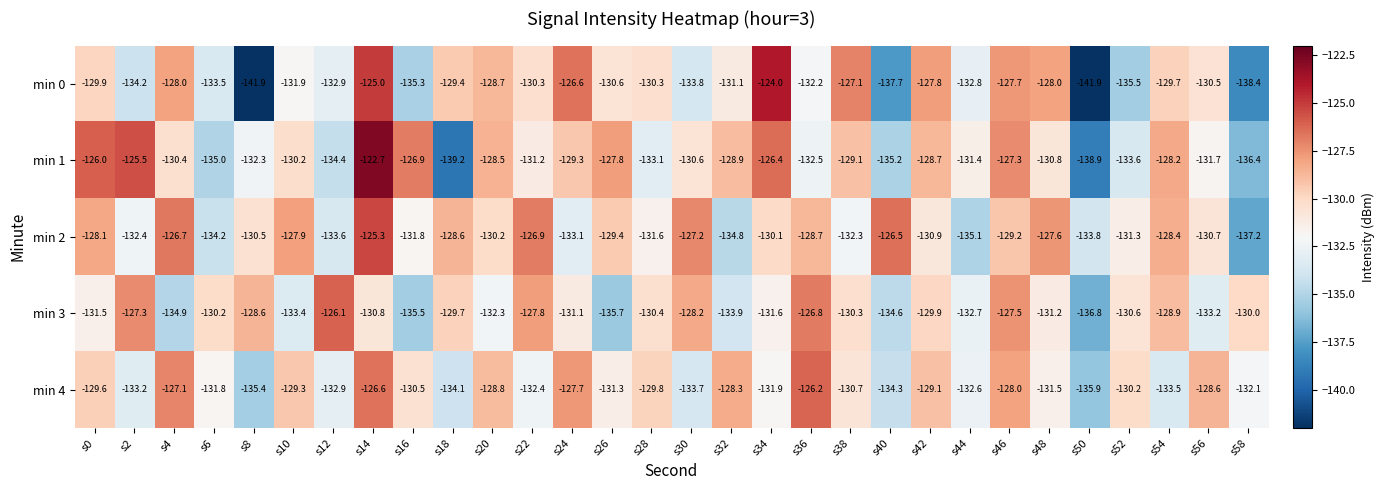

True or false: min 1 has a value of -209.0 at s6.

False